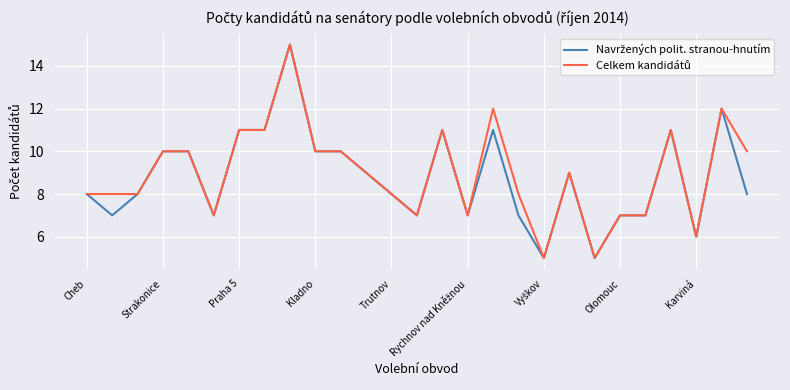

Count the number of categories in the chart.

27